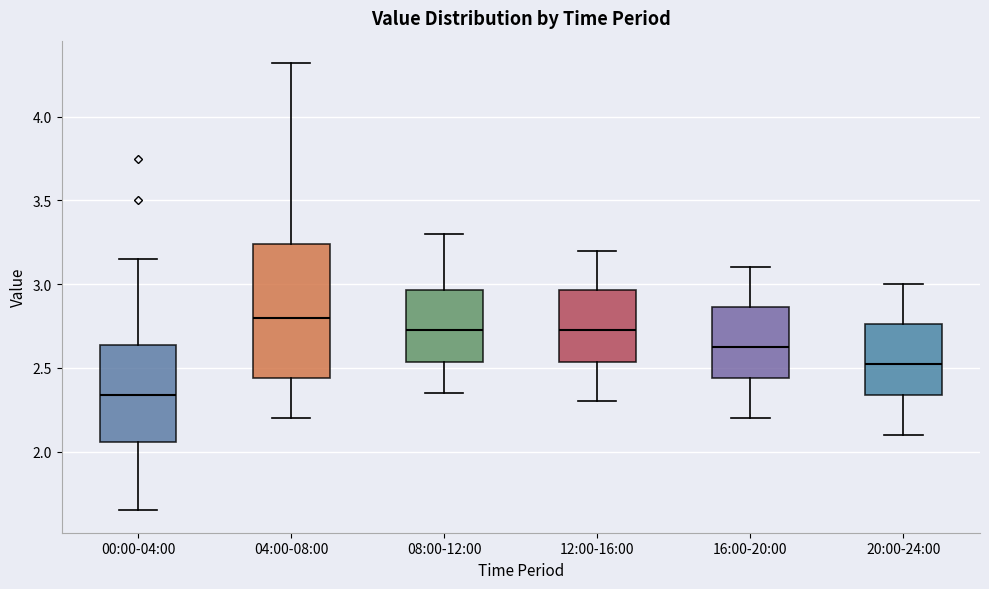

Reading left to right, read every box against the y-axis: the position of its median line, the range the box covers, and the ends of its whiskers. The values are not printed on the chart, so give them approximately, as read against the axis.

00:00-04:00: median 2.35, box 2.05 to 2.65, whiskers 1.65 to 3.15
04:00-08:00: median 2.80, box 2.45 to 3.25, whiskers 2.20 to 4.30
08:00-12:00: median 2.75, box 2.55 to 2.95, whiskers 2.35 to 3.30
12:00-16:00: median 2.75, box 2.55 to 2.95, whiskers 2.30 to 3.20
16:00-20:00: median 2.65, box 2.45 to 2.85, whiskers 2.20 to 3.10
20:00-24:00: median 2.55, box 2.35 to 2.75, whiskers 2.10 to 3.00